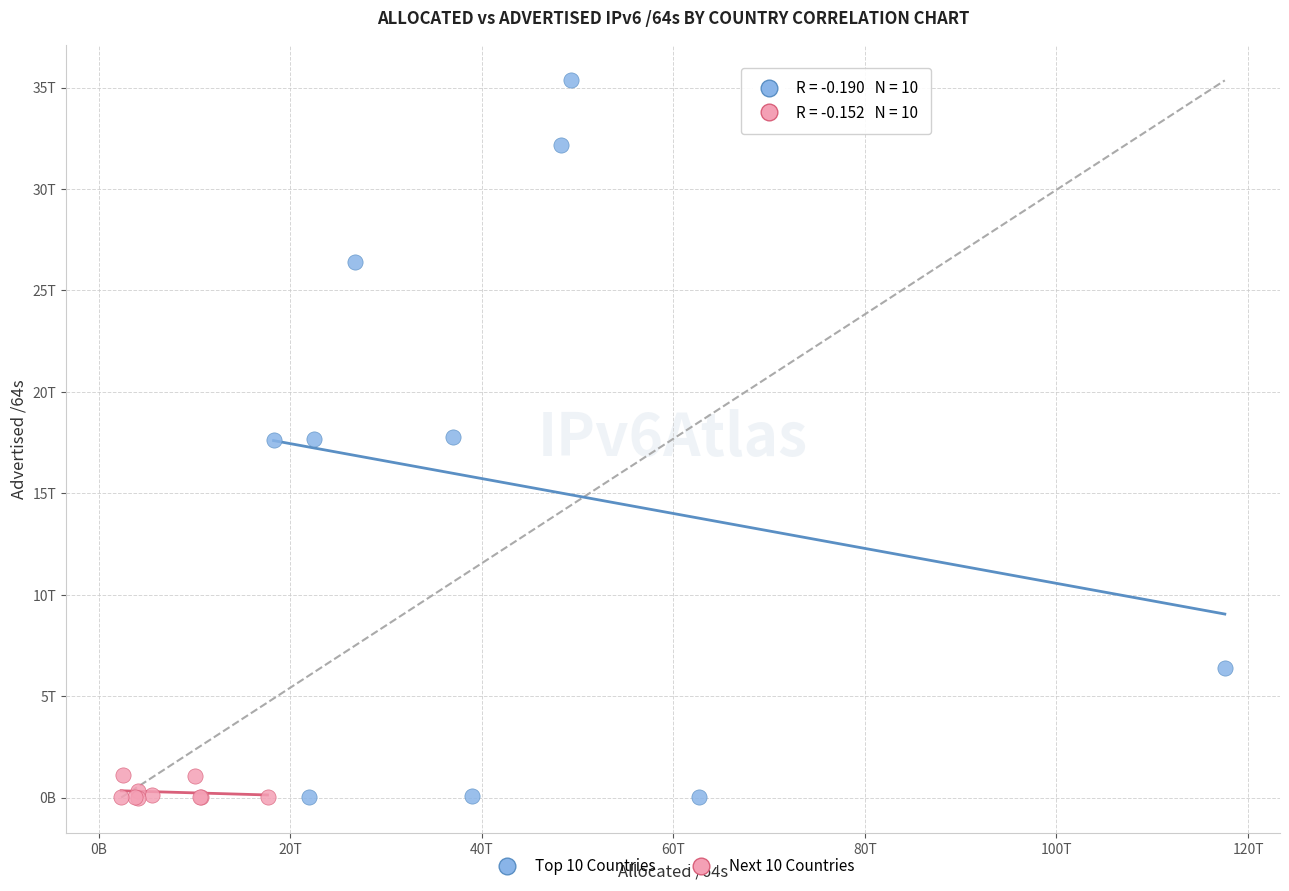

Which series has the largest Y range (max minus min)?

Top 10 Countries